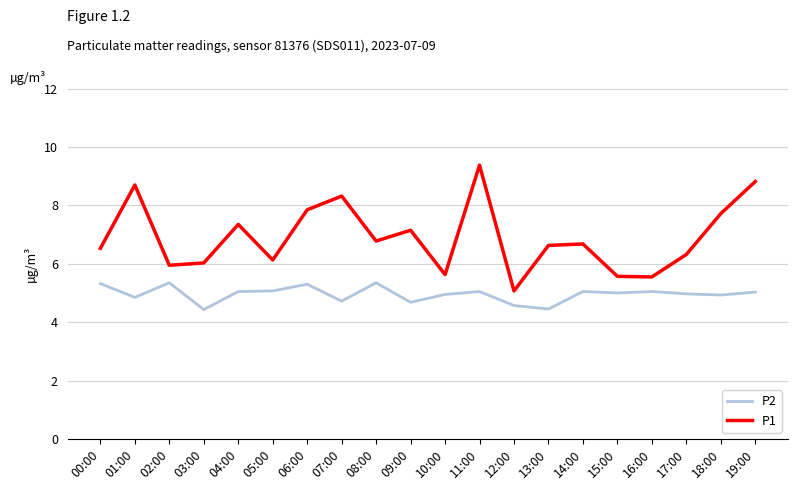

Which series has the largest range (max minus min)?

P1